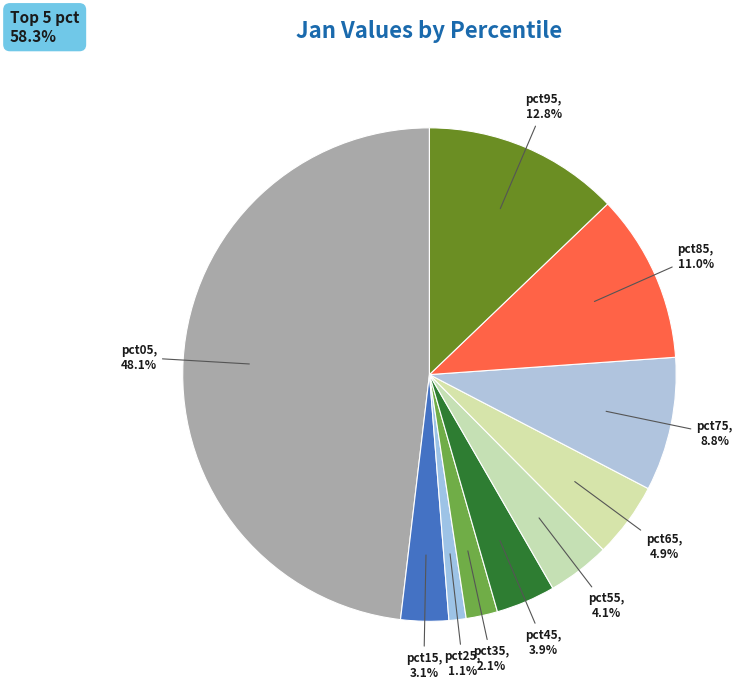

Is pct25 the majority of the pie?

No